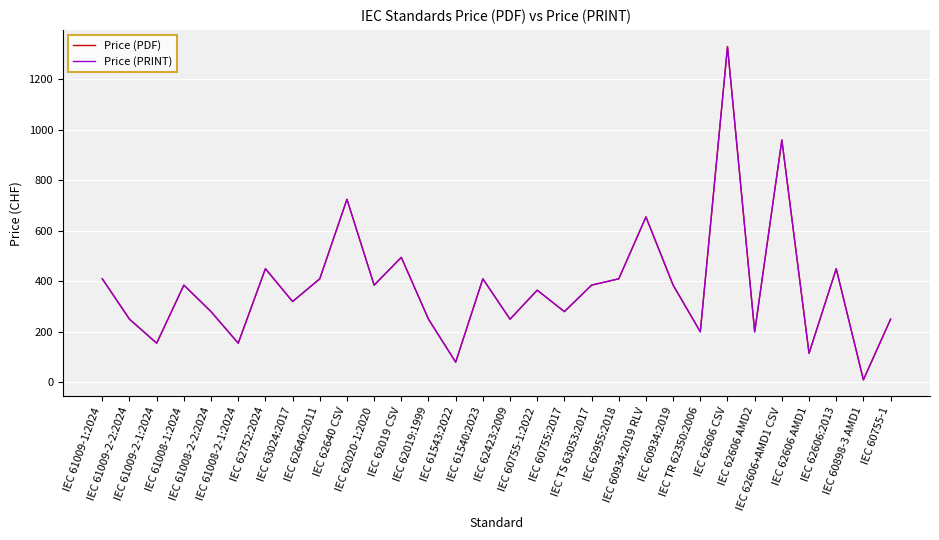

The value of Price (PRINT) at IEC 62019 CSV is 763. True or false?

False